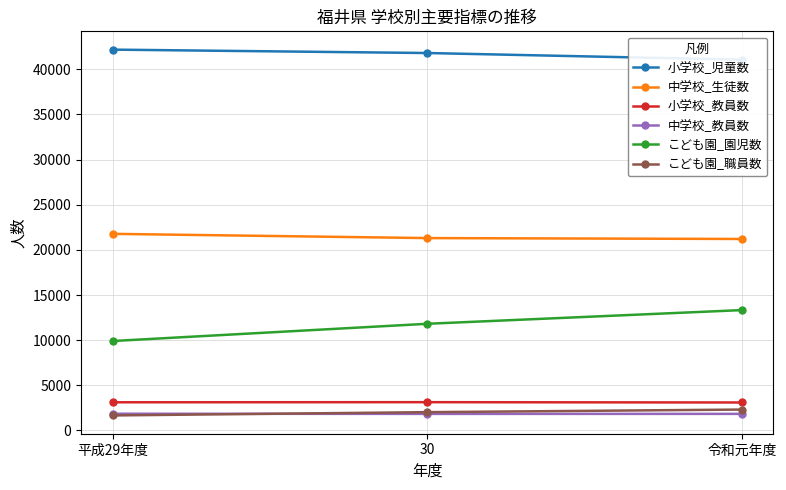

What is the maximum value for こども園_職員数?

2312